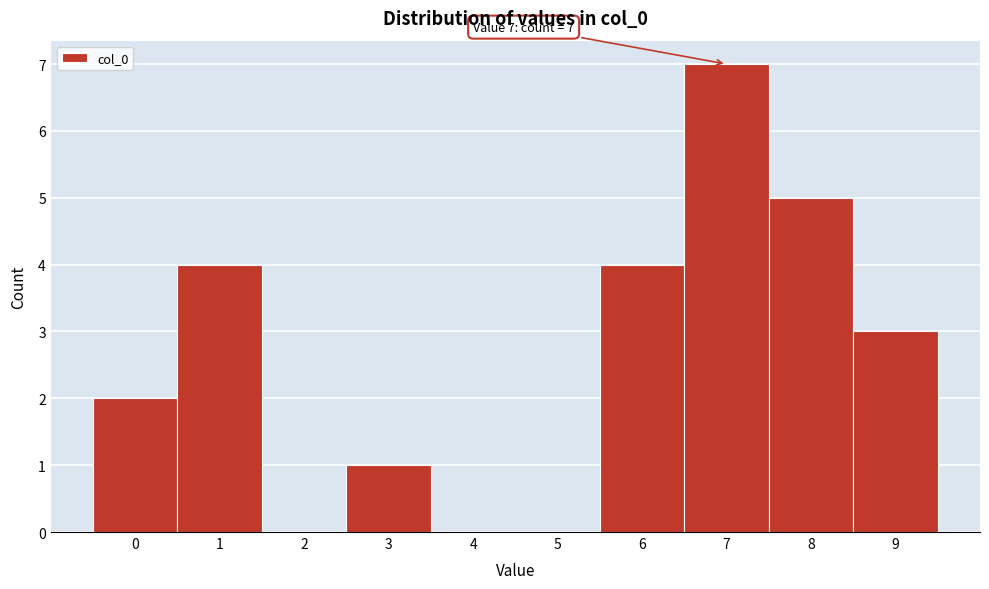

Which range on the x-axis has the tallest bar?

6.5 to 7.5